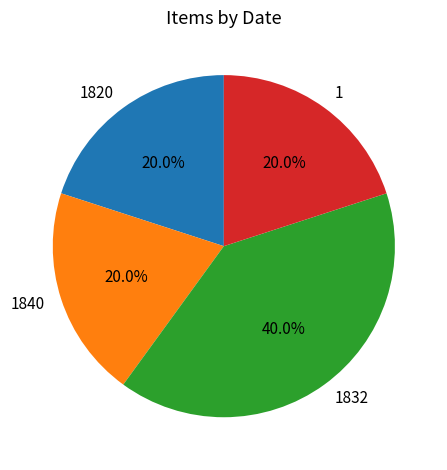

To the nearest percent, what is the average slice percentage?

25%